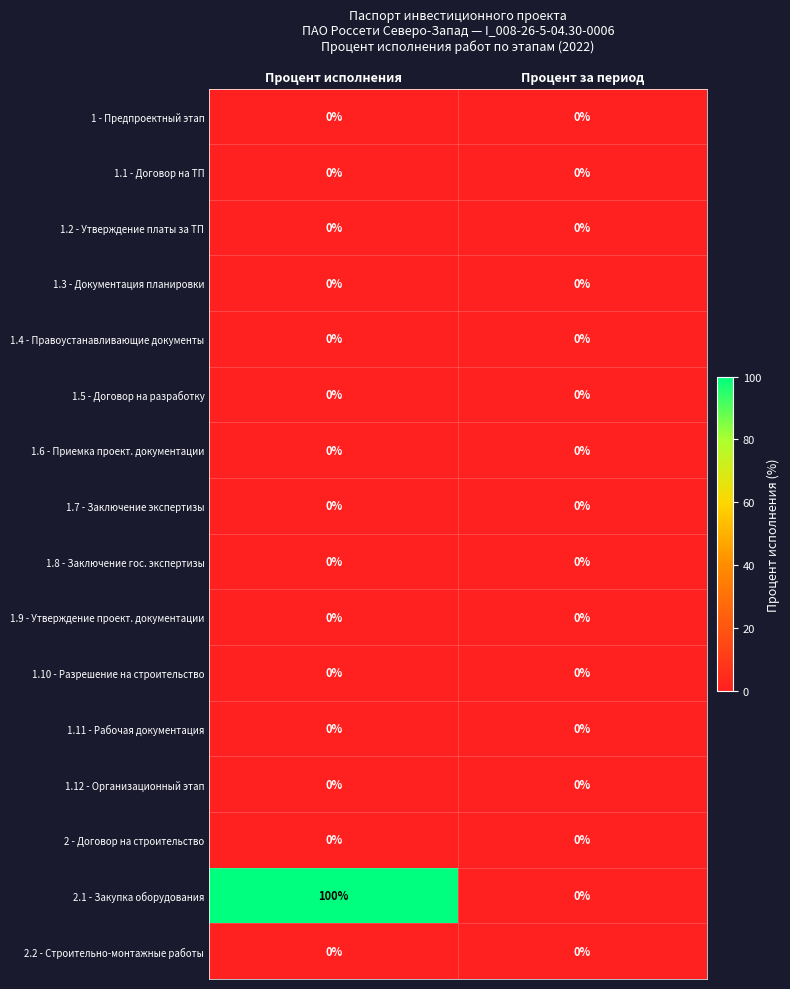

What is the maximum value shown in the chart?

100